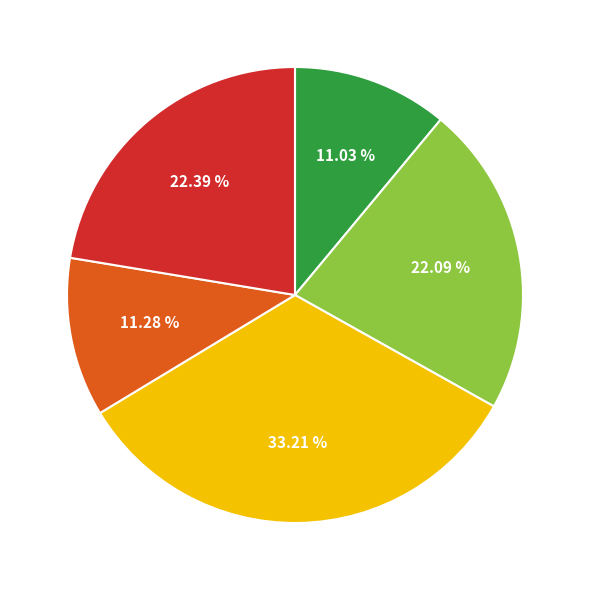

How many segments does this pie chart have?

5